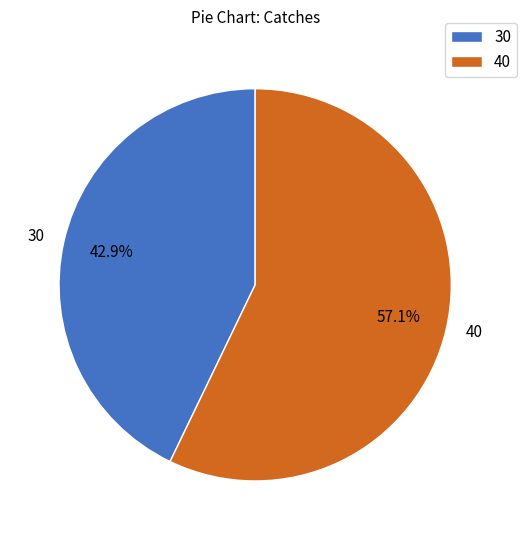

Count the number of slices in the pie.

2